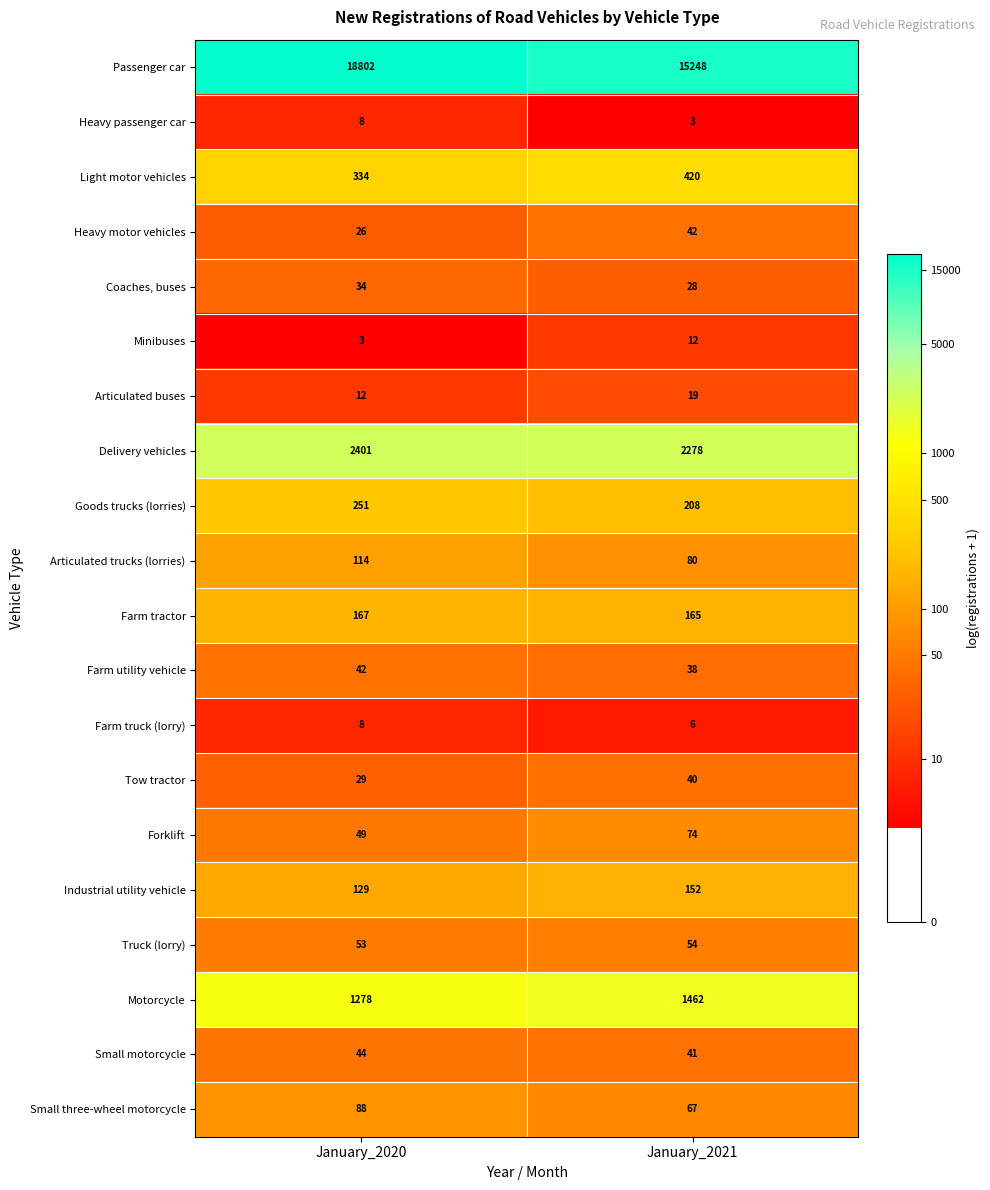

At how many categories does at least one series exceed 3?

2